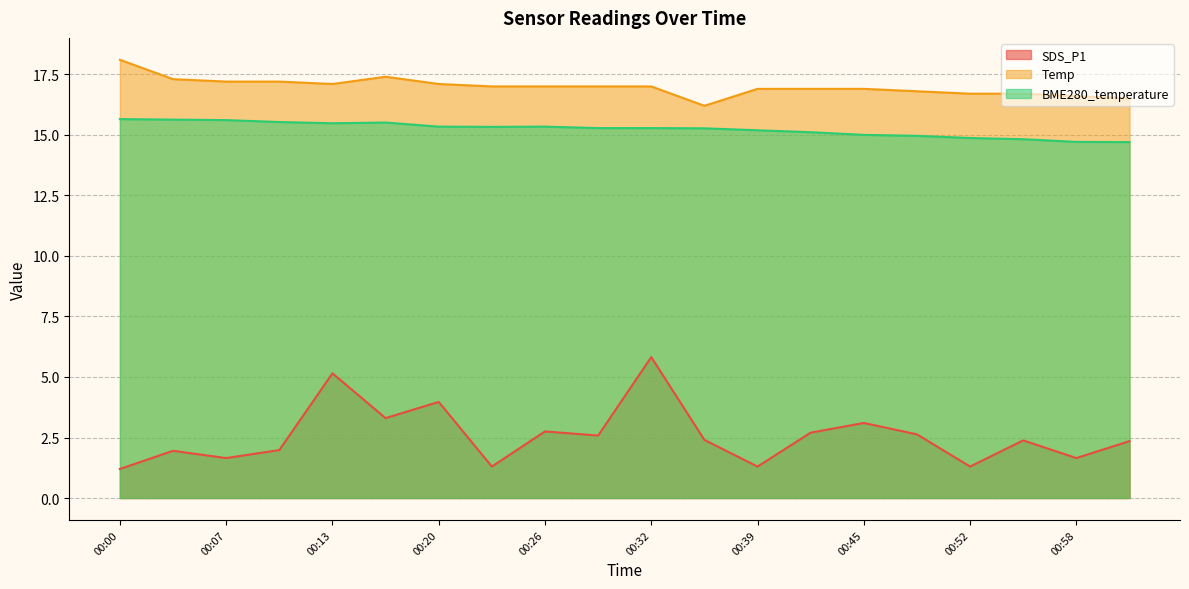

How many lines are shown in the chart?

3